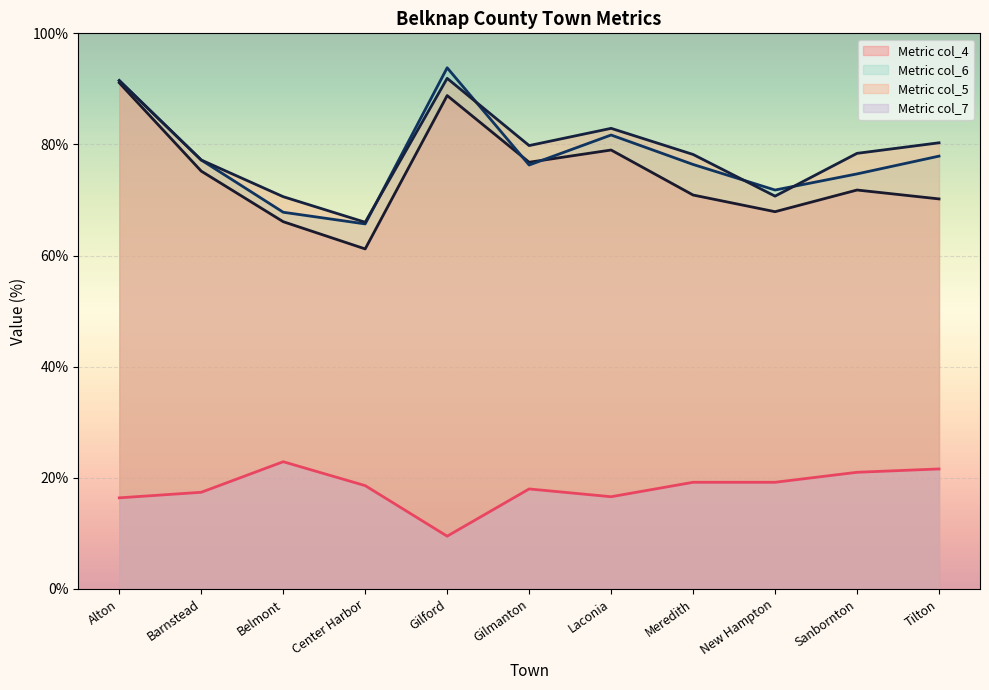

What is the maximum value for col_7?

22.9